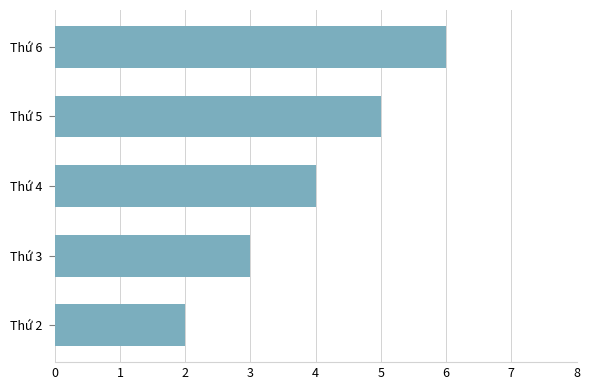

Reading top to bottom, list all the values displayed in this chart.

6	5	4	3	2